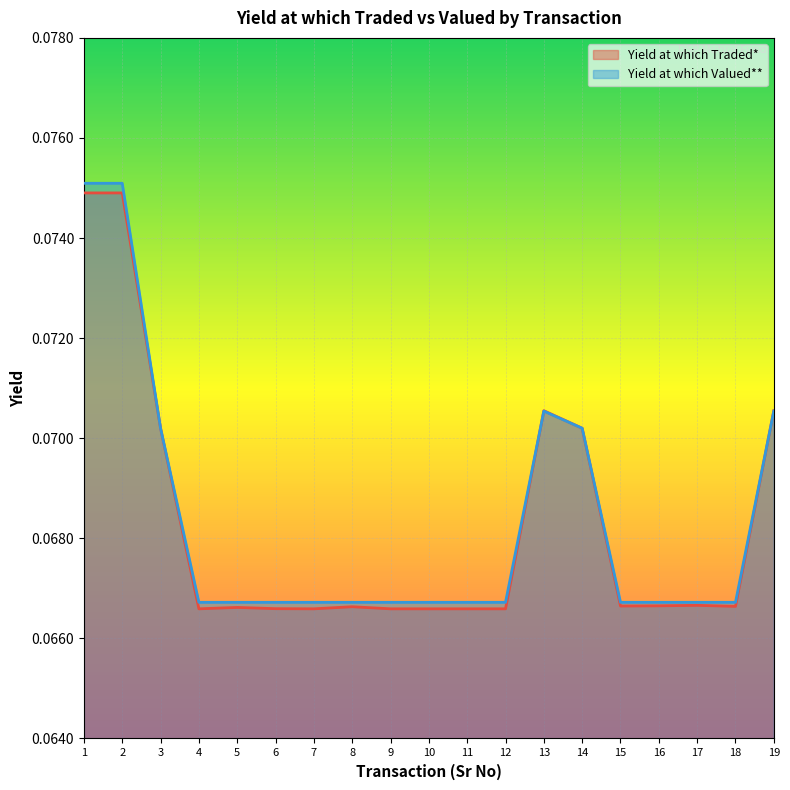

Reading right to left, extract all data points from this chart.

Yield at which Traded*: 19=0.1	18=0.1	17=0.1	16=0.1	15=0.1	14=0.1	13=0.1	12=0.1	11=0.1	10=0.1	9=0.1	8=0.1	7=0.1	6=0.1	5=0.1	4=0.1	3=0.1	2=0.1	1=0.1
Yield at which Valued**: 19=0.1	18=0.1	17=0.1	16=0.1	15=0.1	14=0.1	13=0.1	12=0.1	11=0.1	10=0.1	9=0.1	8=0.1	7=0.1	6=0.1	5=0.1	4=0.1	3=0.1	2=0.1	1=0.1